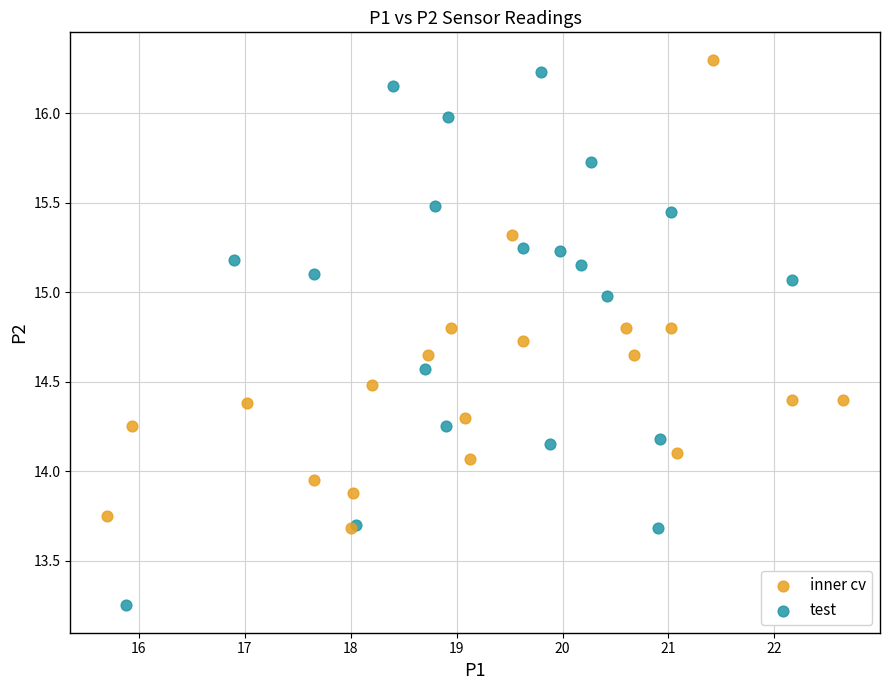

Which series has the widest spread of Y values?

test